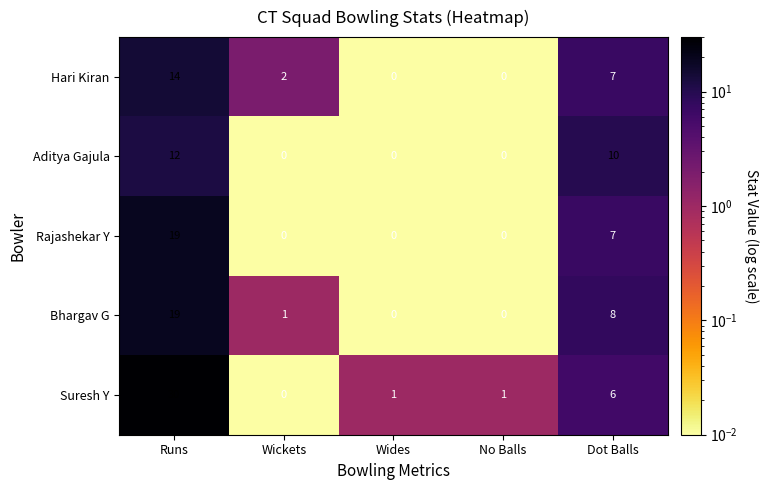

At which label is Hari Kiran closest to 7?

Dot Balls